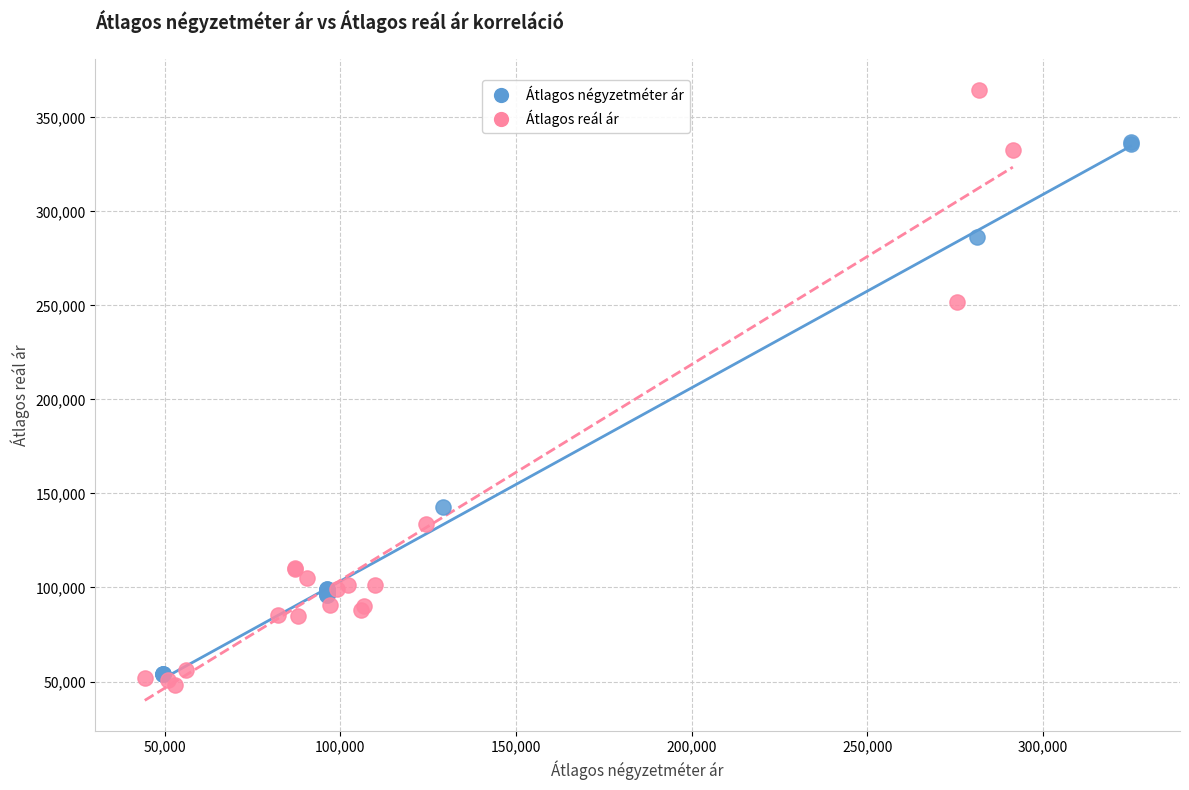

Which series reaches the maximum Y coordinate?

Átlagos reál ár